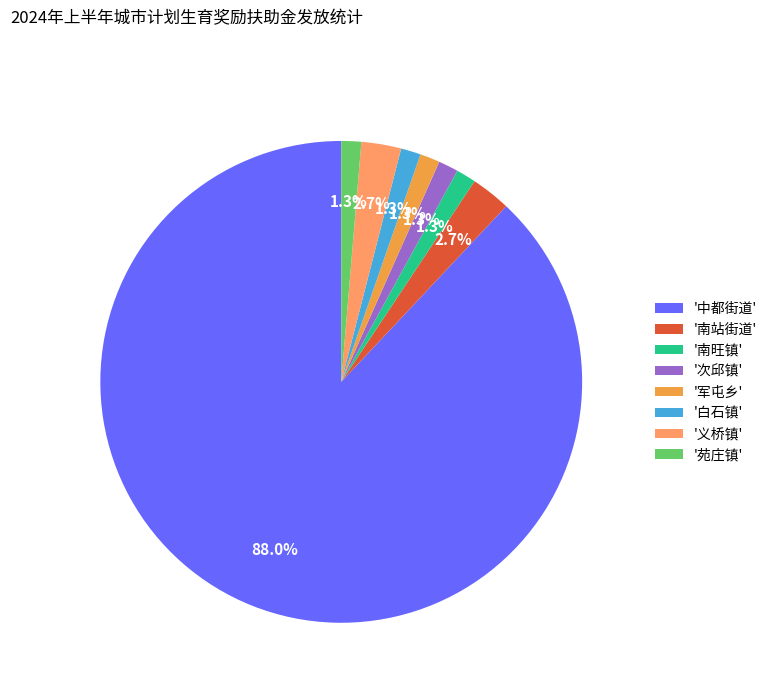

Which category has the biggest portion of the pie?

'中都街道'